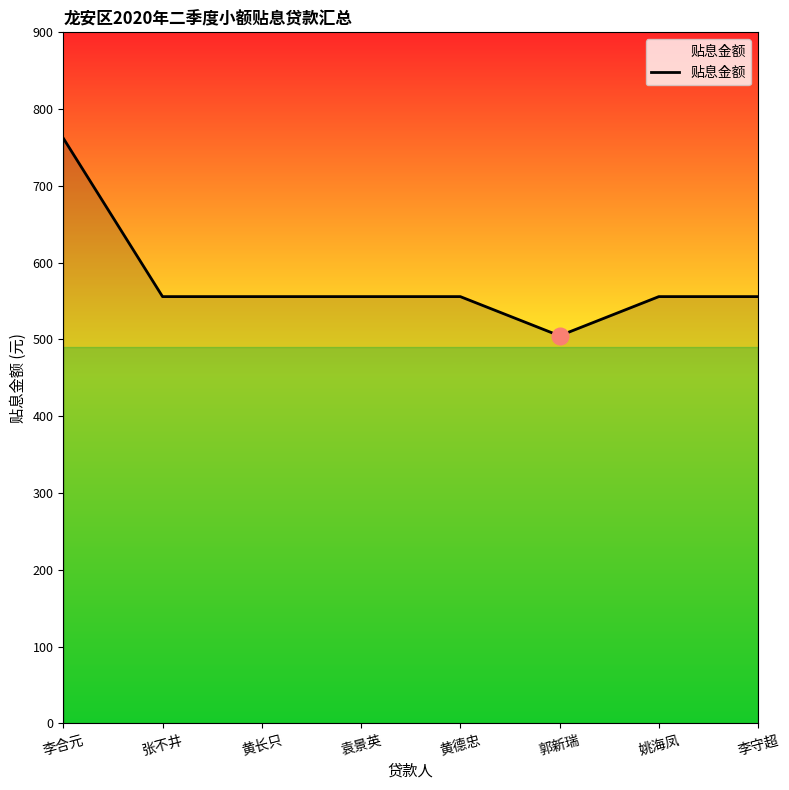

Approximately how many times larger is the value at 张不井 compared to 黄长只?

1.0